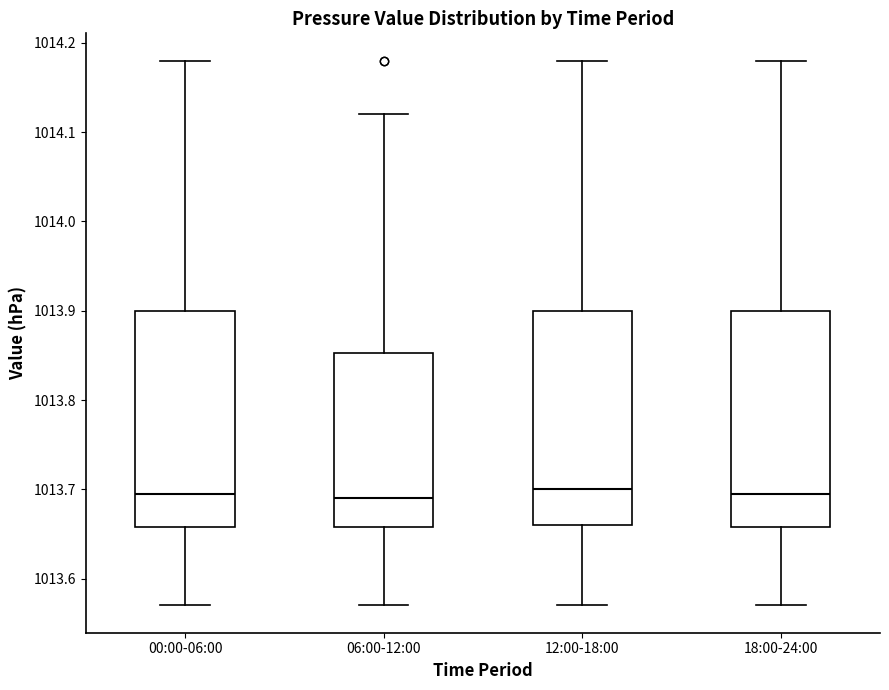

Reading left to right, transcribe this box plot: for each box, give where its median line is, the range the box spans, and where its two whiskers end, as read against the y-axis. The values are not printed on the chart, so give them approximately, as read against the axis.

00:00-06:00: median 1013.70, box 1013.66 to 1013.90, whiskers 1013.57 to 1014.18
06:00-12:00: median 1013.69, box 1013.66 to 1013.85, whiskers 1013.57 to 1014.12
12:00-18:00: median 1013.70, box 1013.66 to 1013.90, whiskers 1013.57 to 1014.18
18:00-24:00: median 1013.70, box 1013.66 to 1013.90, whiskers 1013.57 to 1014.18